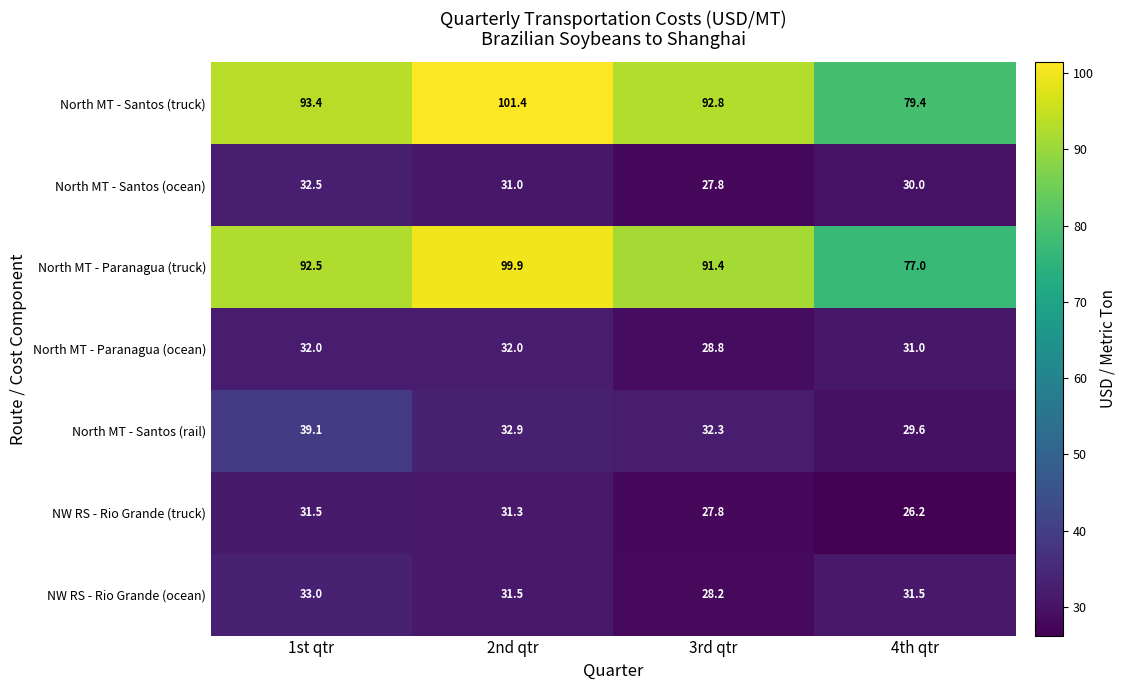

What is the average value of the North MT - Santos (truck) series?

91.8